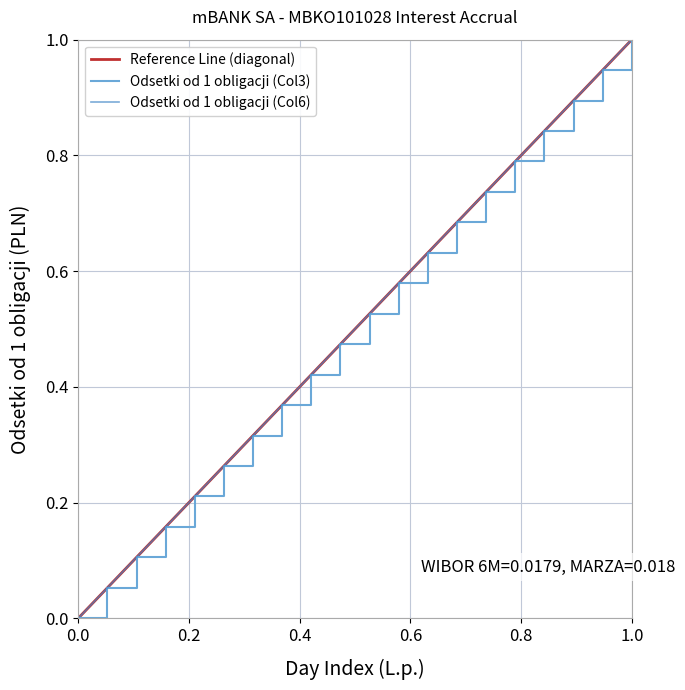

Reading right to left, transcribe all the data shown in this chart.

Odsetki od 1 obligacji (Col3): 1.0	0.9	0.9	0.8	0.8	0.7	0.7	0.6	0.6	0.5	0.5	0.4	0.4	0.3	0.3	0.2	0.2	0.1	0.1	0.0
Odsetki od 1 obligacji (Col6): 1.0	0.9	0.9	0.8	0.8	0.7	0.7	0.6	0.6	0.5	0.5	0.4	0.4	0.3	0.3	0.2	0.2	0.1	0.1	0.0